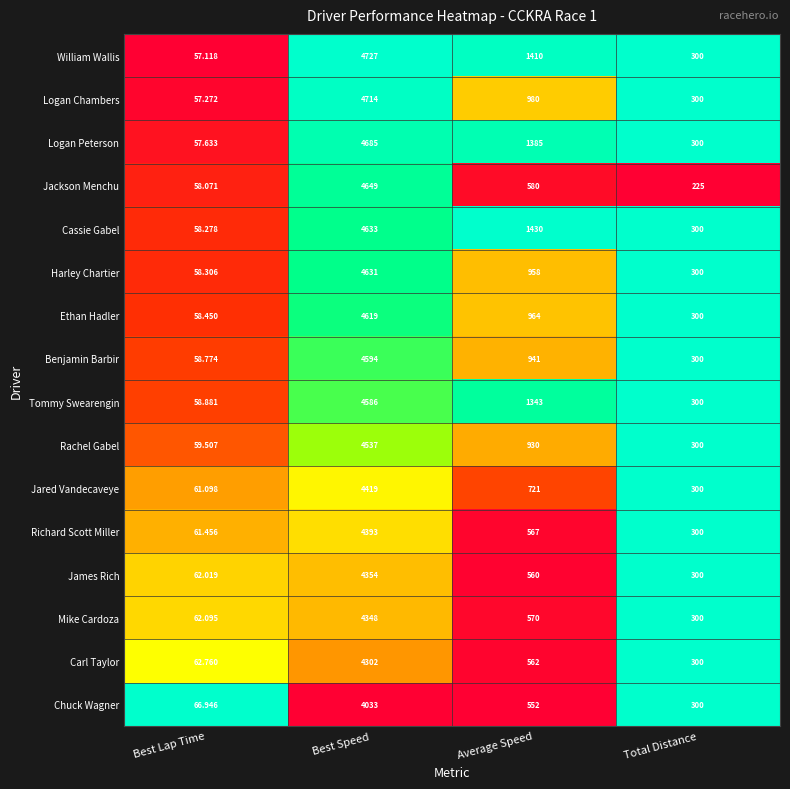

Where does the William Wallis series first go above 1410?

Best Speed